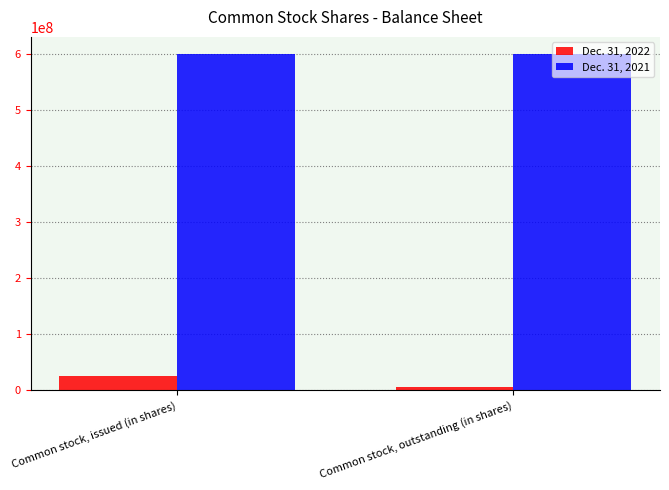

Reading left to right, transcribe all the data shown in this chart.

Dec. 31, 2022: Common stock, issued (in shares)=26334953	Common stock, outstanding (in shares)=6381541
Dec. 31, 2021: Common stock, issued (in shares)=600000000	Common stock, outstanding (in shares)=600000000